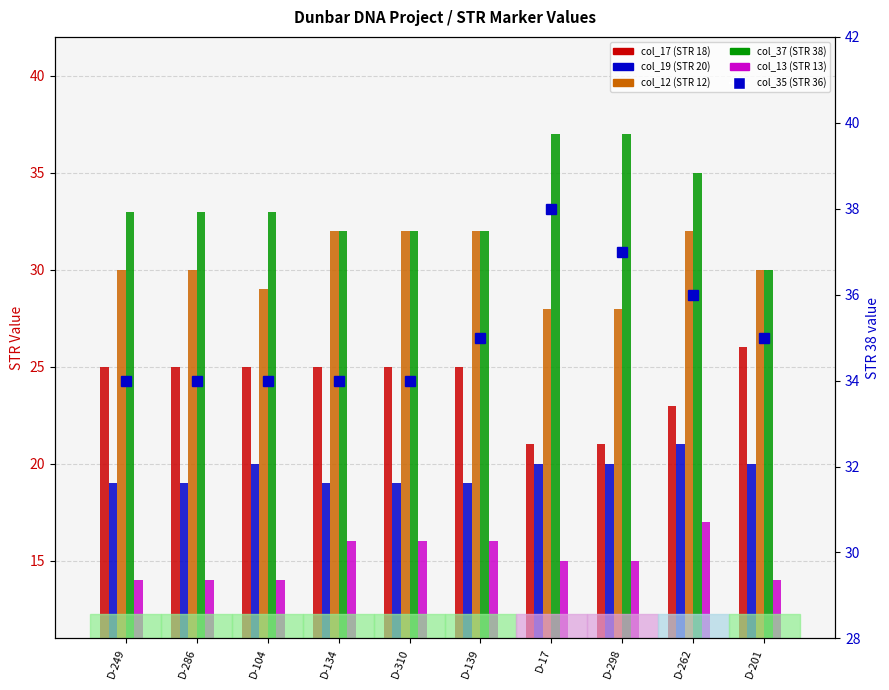

Read the col_37 (STR 38) value at D-104.

33